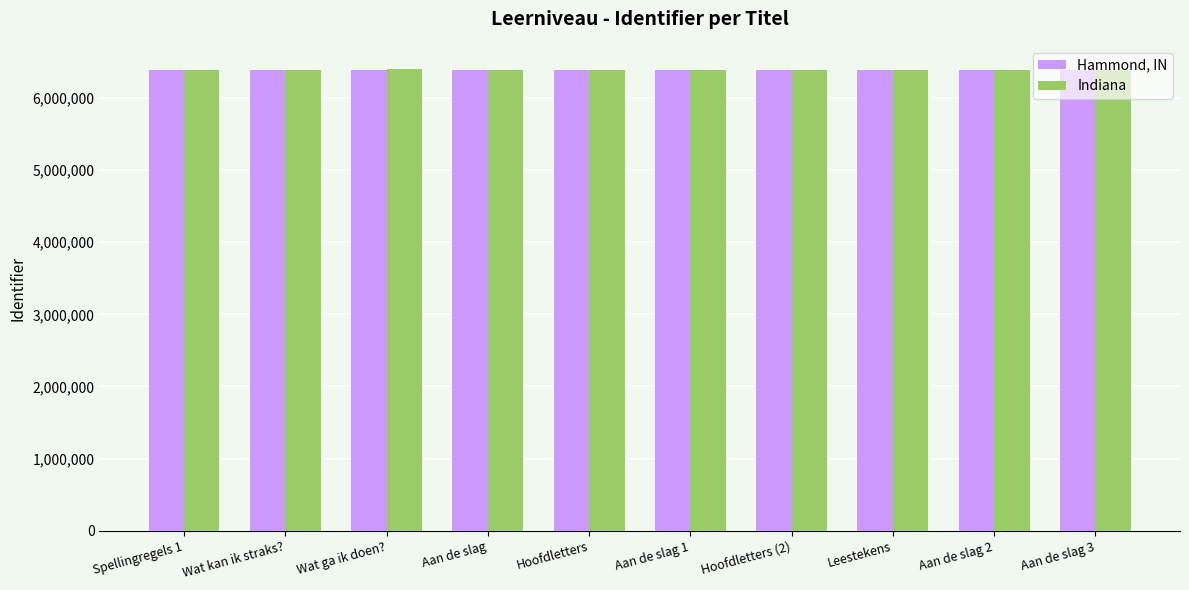

What is the maximum value for Indiana?

6401432